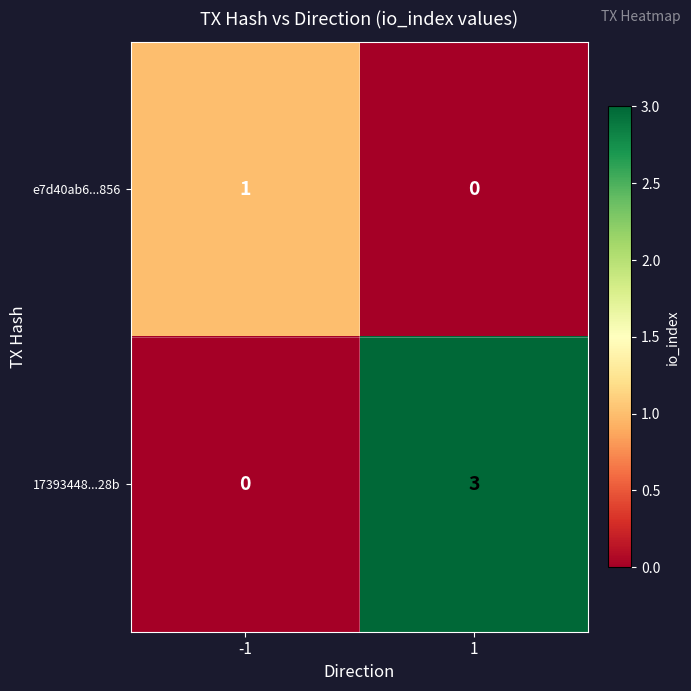

Reading left to right, what are all the values shown in this chart?

e7d40ab6...856: 1	0
17393448...28b: 0	3